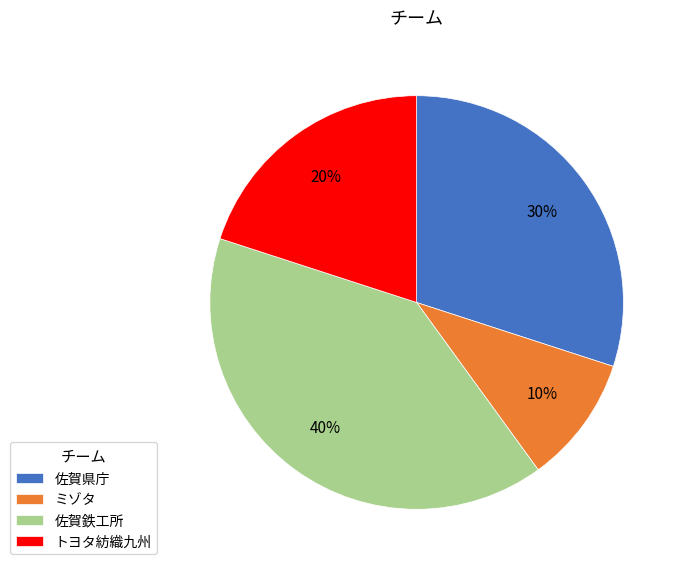

Rank the categories by value from highest to lowest.

佐賀鉄工所, 佐賀県庁, トヨタ紡織九州, ミゾタ